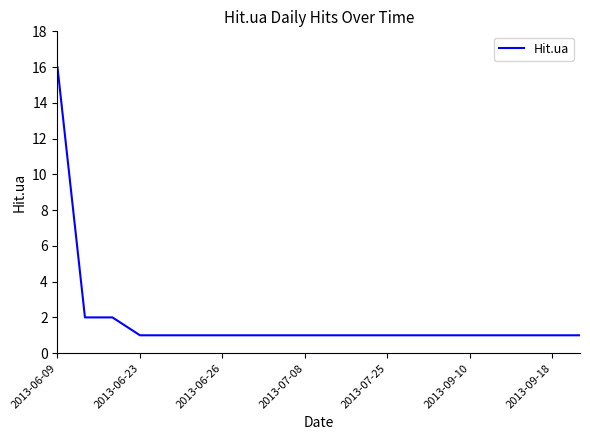

What is the difference between the maximum and minimum values?

15